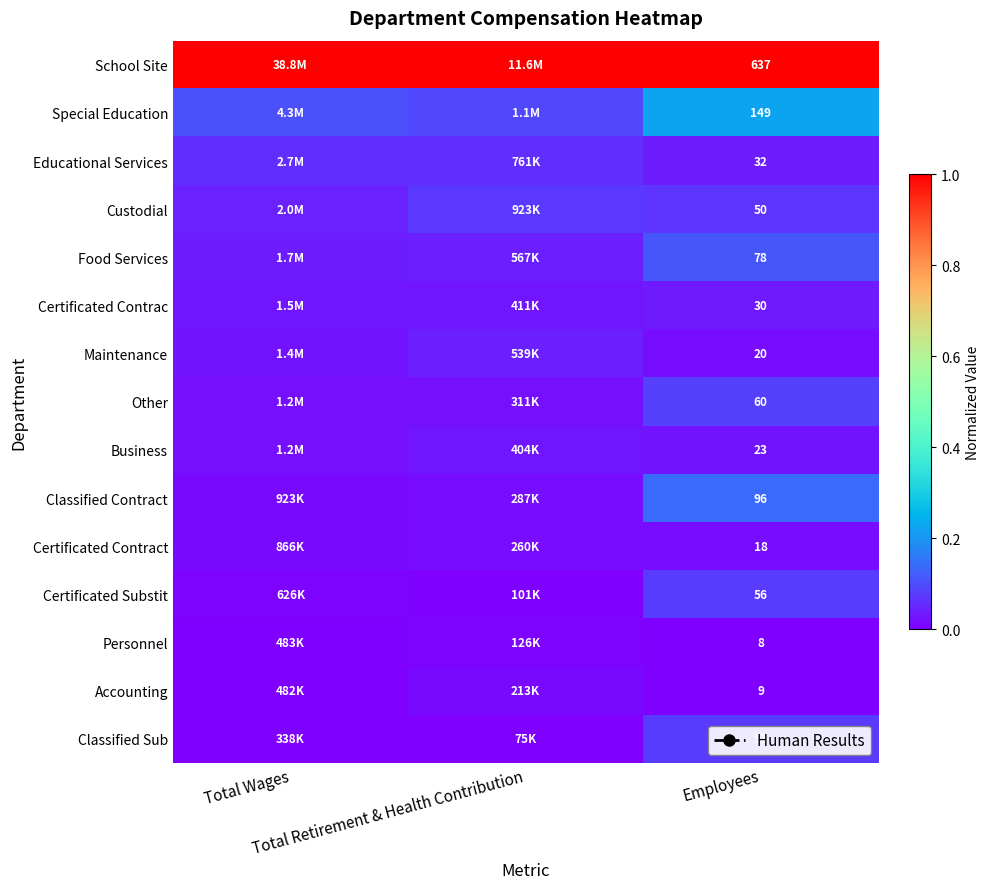

Count the number of data series in this chart.

15